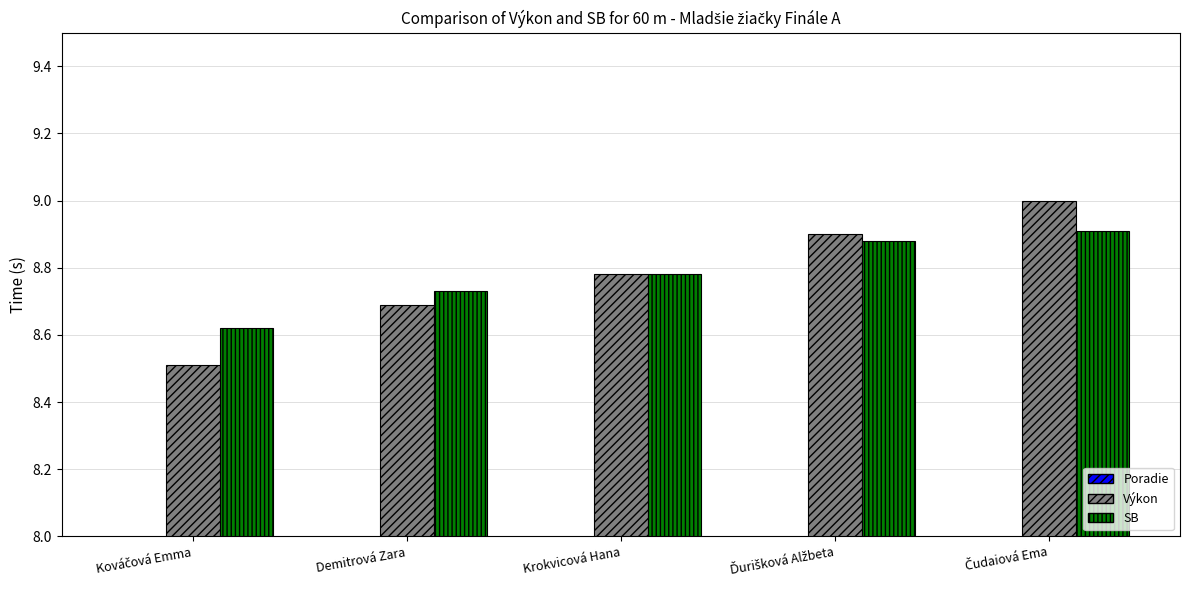

What position from the right is Demitrová Zara?

4